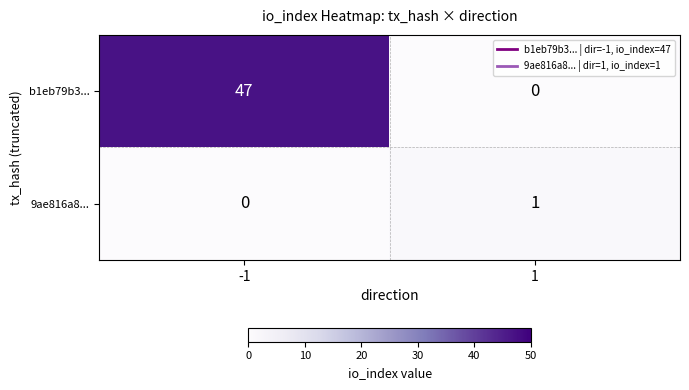

The value of b1eb79b3... at 1 is 0. True or false?

True